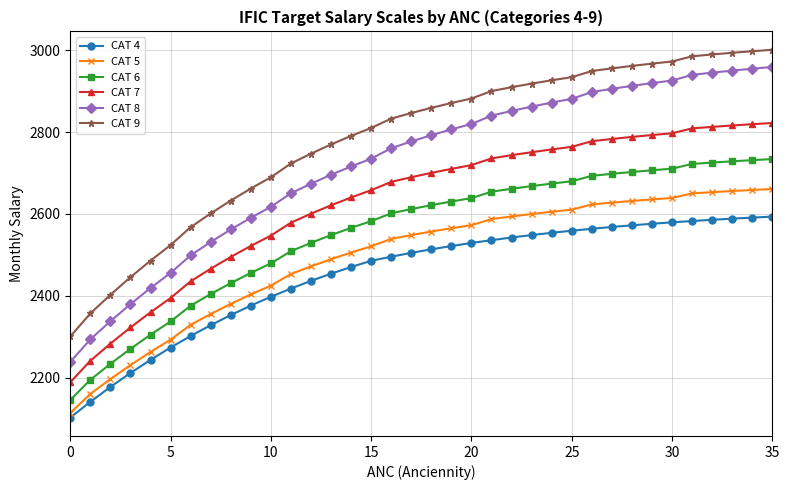

What are all the series names shown in the legend?

CAT 4, CAT 5, CAT 6, CAT 7, CAT 8, CAT 9